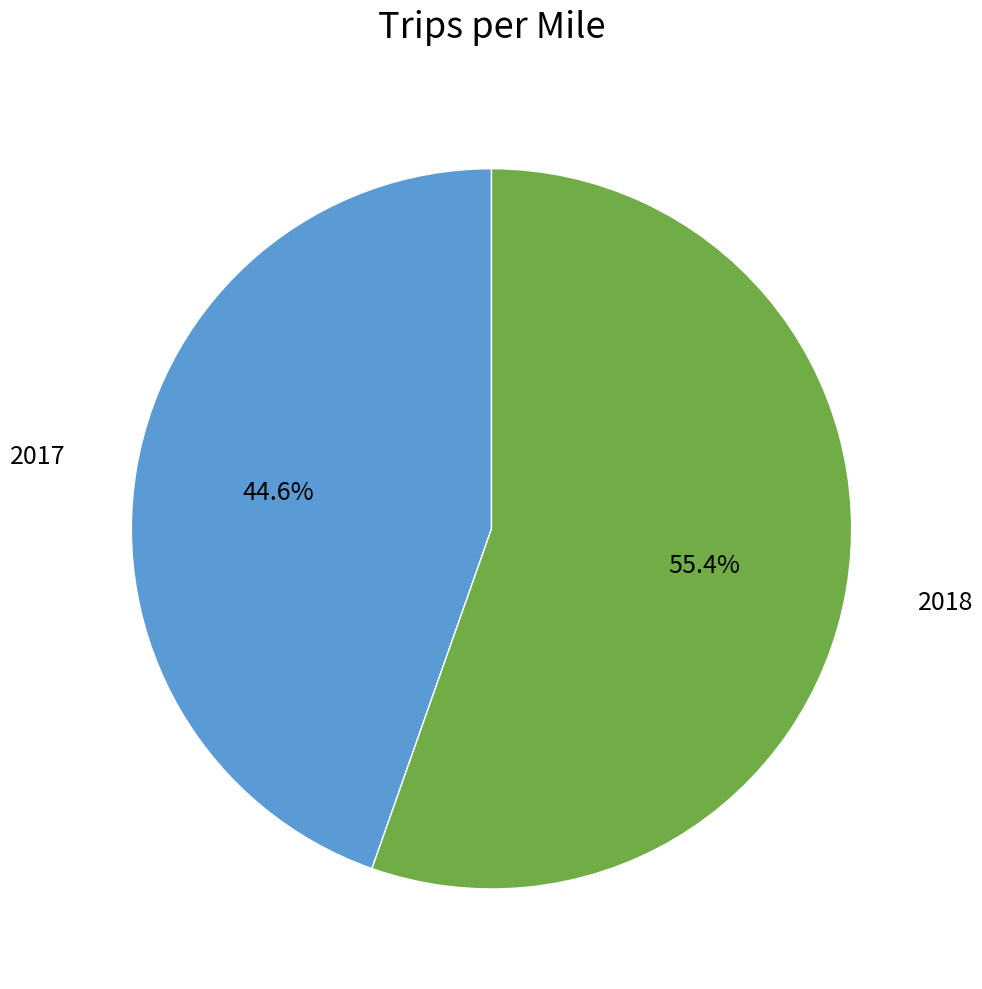

Is there a majority slice in this chart?

Yes